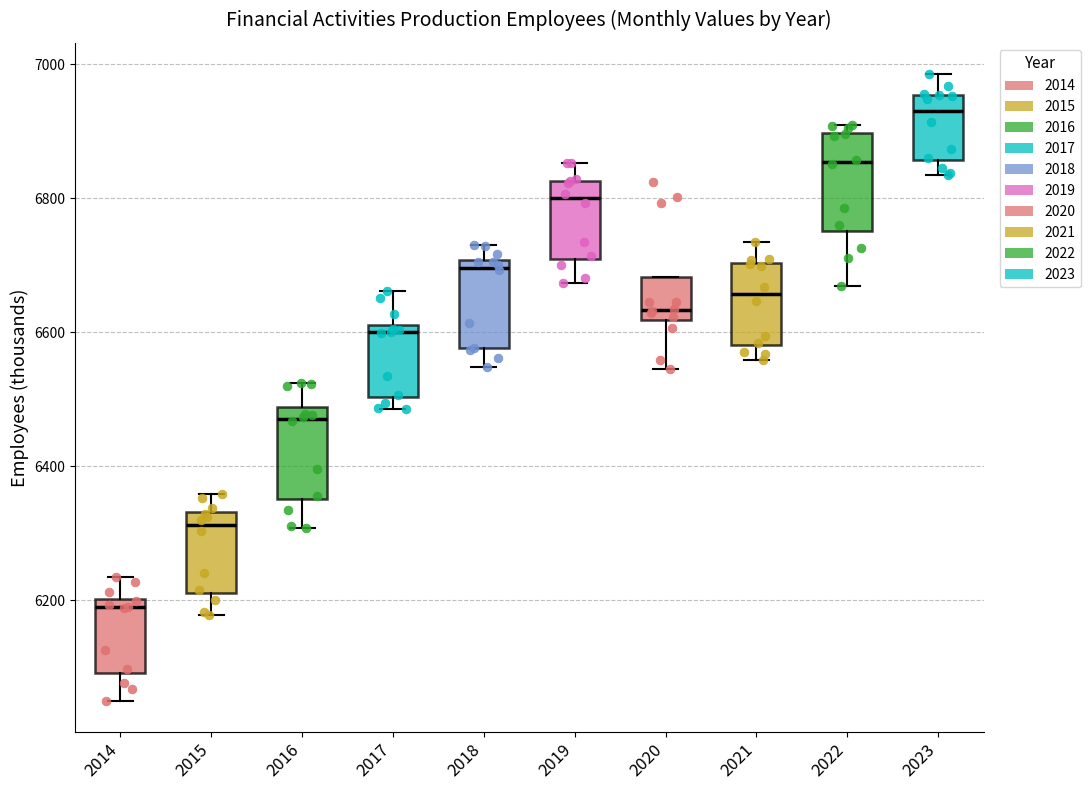

Reading left to right, transcribe this box plot: for each box, give where its median line is, the range the box spans, and where its two whiskers end, as read against the y-axis. The values are not printed on the chart, so give them approximately, as read against the axis.

2014: median 6180, box 6100 to 6200, whiskers 6060 to 6240
2015: median 6320, box 6220 to 6340, whiskers 6180 to 6360
2016: median 6480 (just below the box's upper edge), box 6360 to 6480, whiskers 6300 to 6520
2017: median 6600, box 6500 to 6620, whiskers 6480 to 6660
2018: median 6700 (just below the box's upper edge), box 6580 to 6700, whiskers 6540 to 6740
2019: median 6800, box 6700 to 6820, whiskers 6680 to 6860
2020: median 6640, box 6620 to 6680, whiskers 6540 to 6680
2021: median 6660, box 6580 to 6700, whiskers 6560 to 6740
2022: median 6860, box 6760 to 6900, whiskers 6660 to 6900 (just above the box's upper edge)
2023: median 6940, box 6860 to 6960, whiskers 6840 to 6980